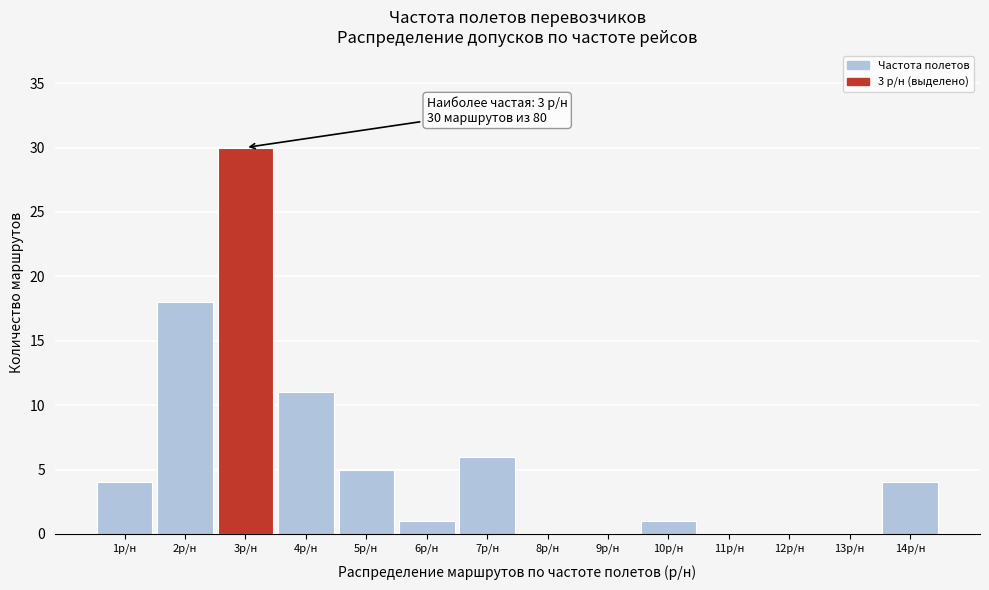

Reading left to right, transcribe all the data shown in this chart.

1р/н=4	2р/н=18	3р/н=30	4р/н=11	5р/н=5	6р/н=1	7р/н=6	8р/н=0	9р/н=0	10р/н=1	11р/н=0	12р/н=0	13р/н=0	14р/н=4